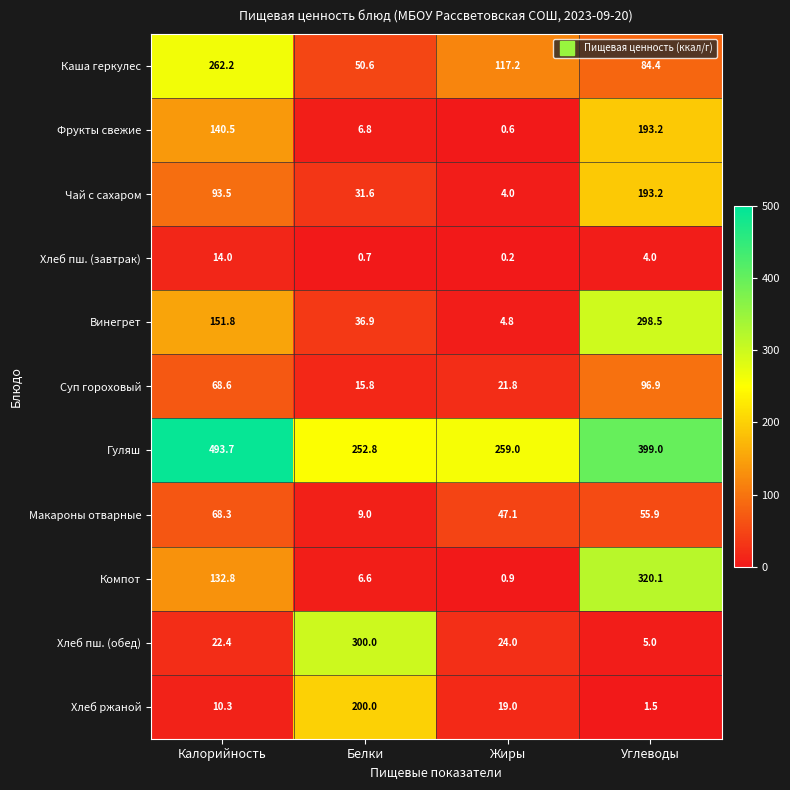

The Макароны отварные series shows 9.0 at Белки. True or false?

True